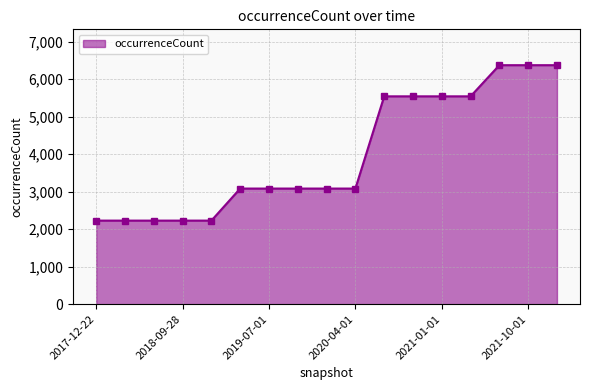

What is the average value?

3992